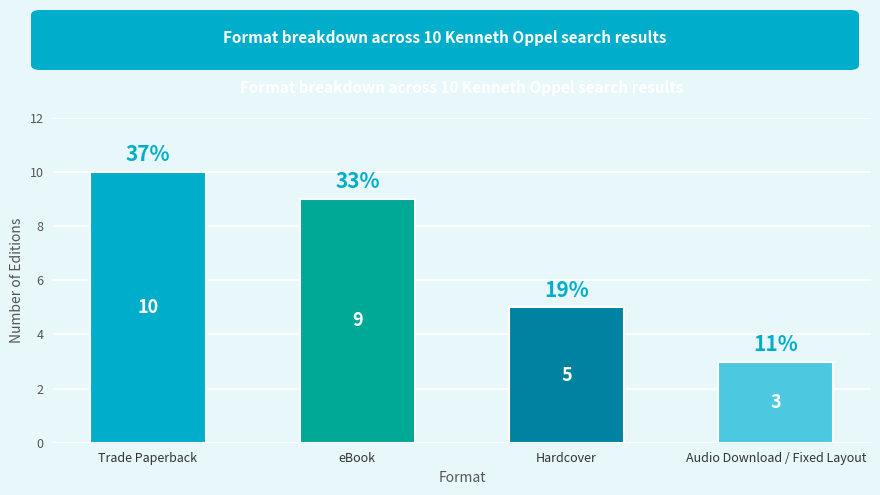

Does the chart contain stacked bars?

No